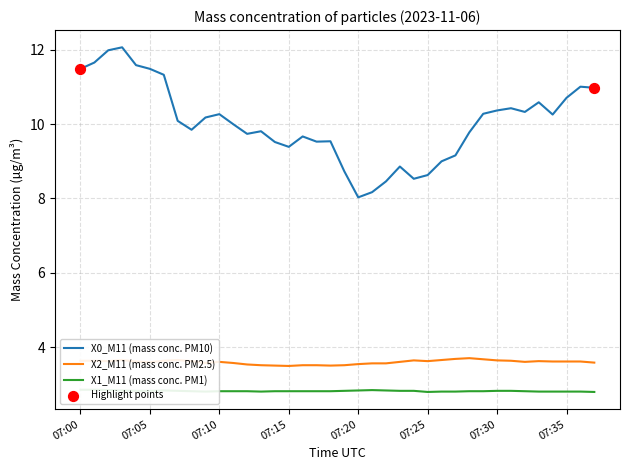

What are all the series names shown in the legend?

X0_M11 (mass conc. PM10), X2_M11 (mass conc. PM2.5), X1_M11 (mass conc. PM1)